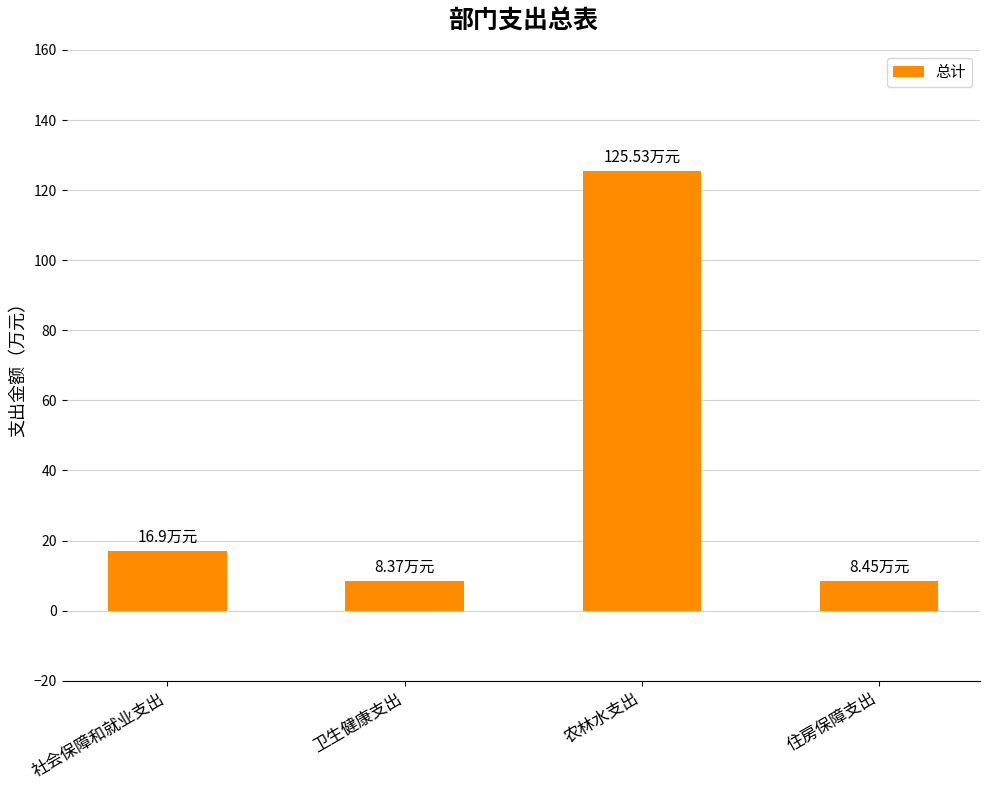

The value at 农林水支出 is 125.5. True or false?

True